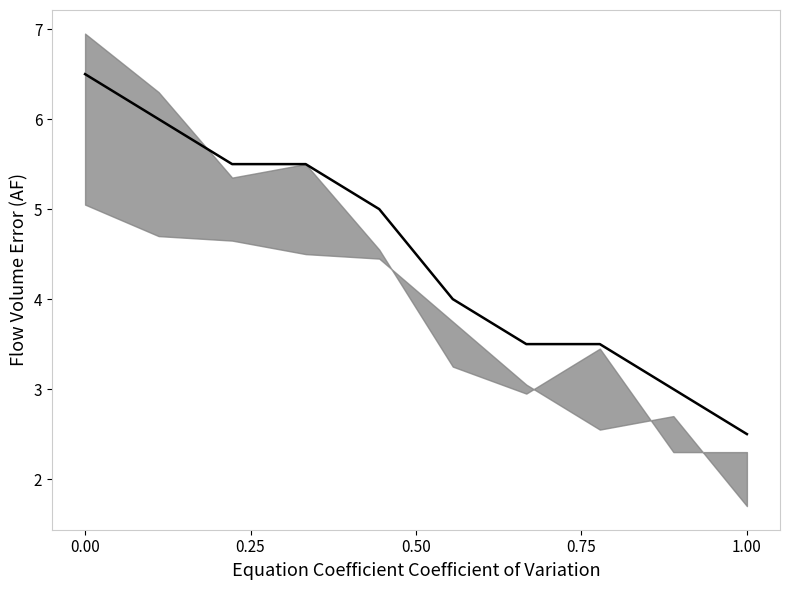

What is the smallest value displayed?

2.5